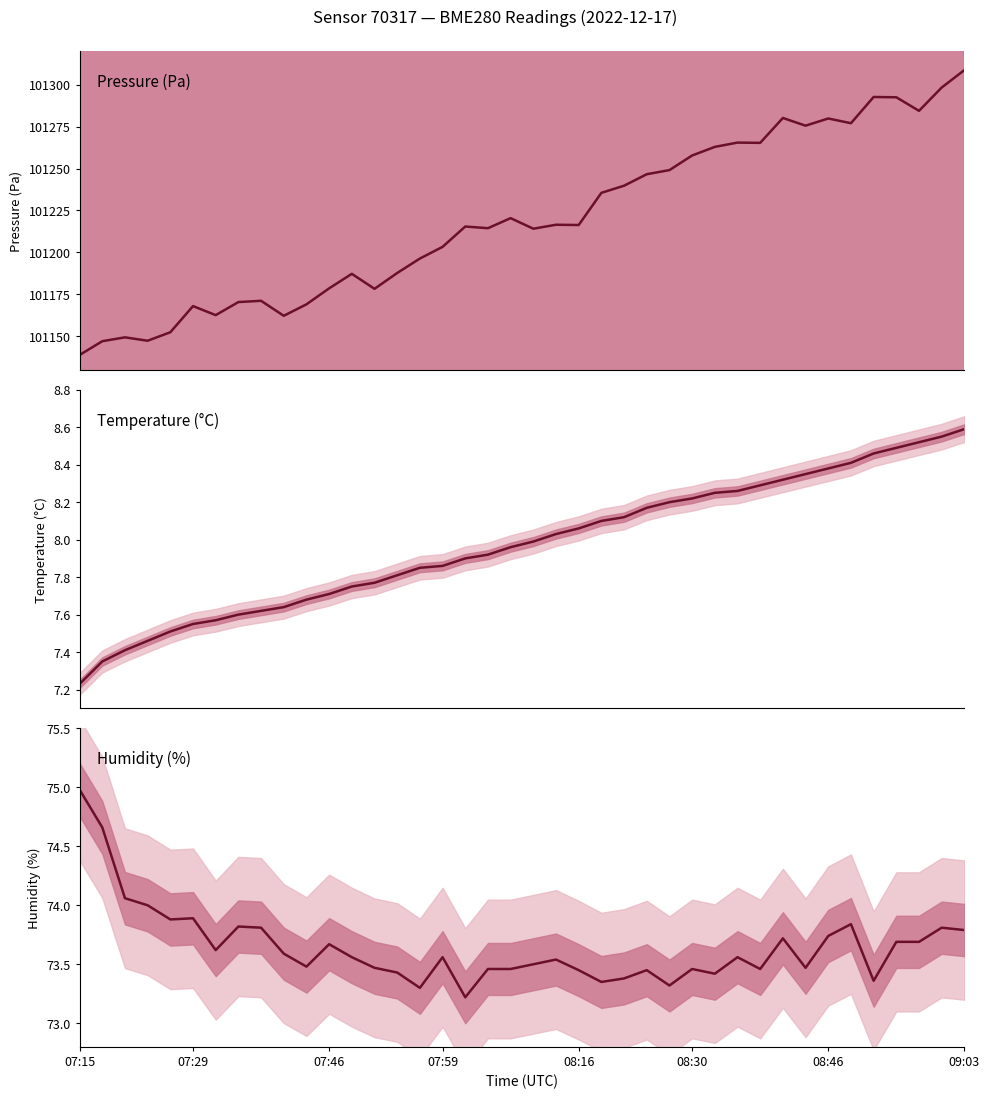

True or false: Pressure (Pa) and Humidity (%) intersect in this chart.

False